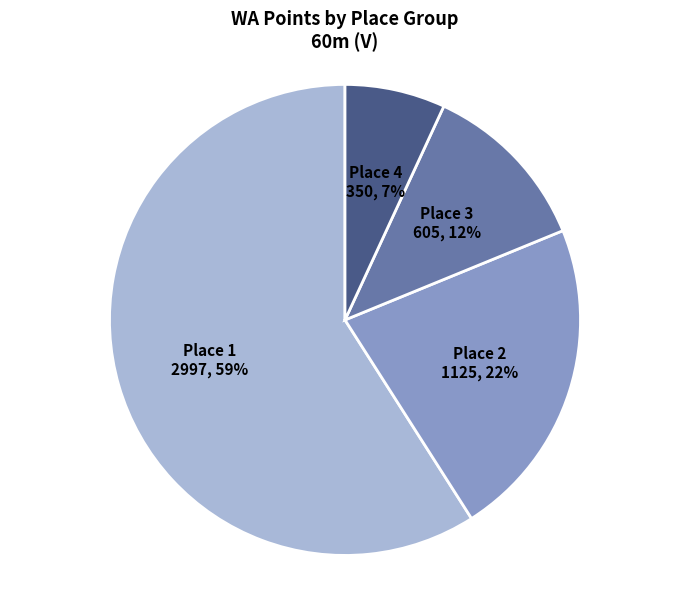

To the nearest percent, what is the difference between the largest and smallest slice percentages?

52%